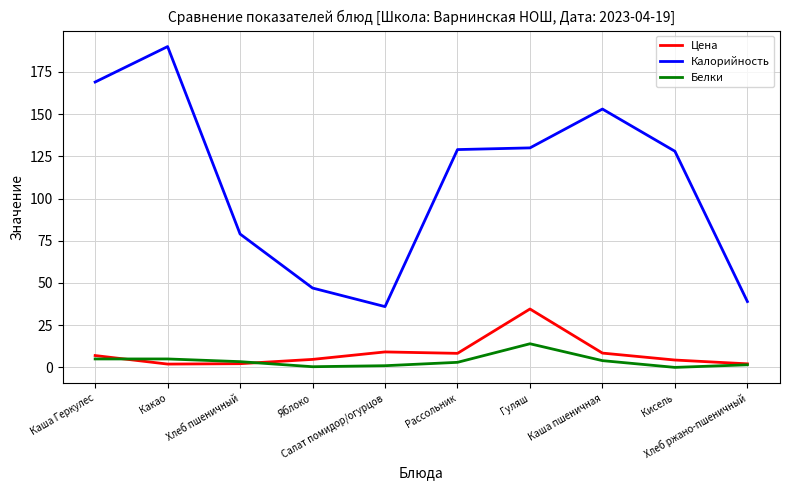

True or false: Калорийность and Цена intersect in this chart.

False